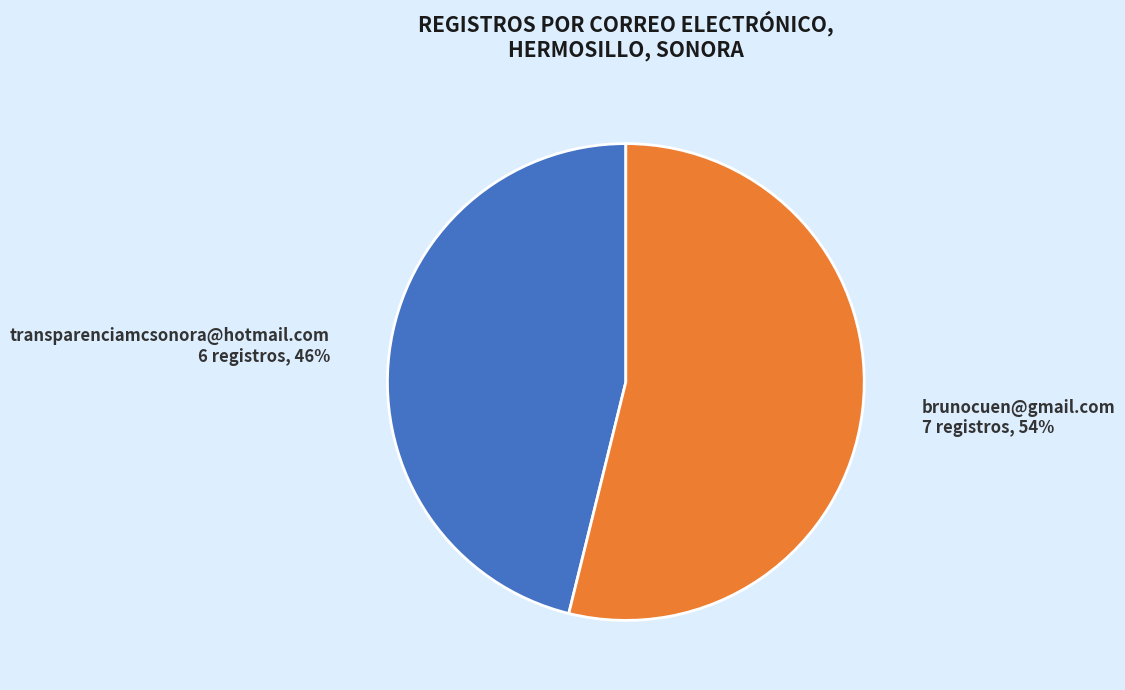

What percentage is the brunocuen@gmail.com slice, to the nearest percent?

54%